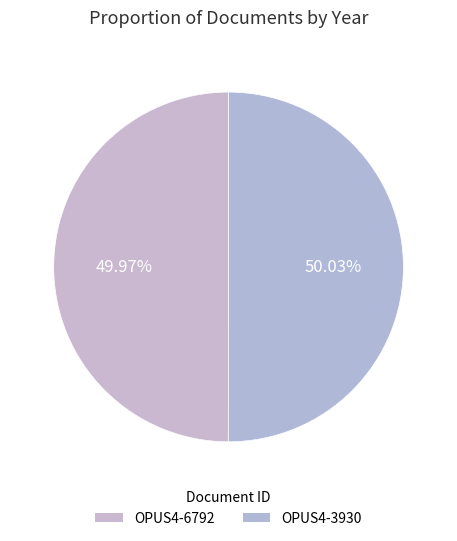

Count the number of slices in the pie.

2